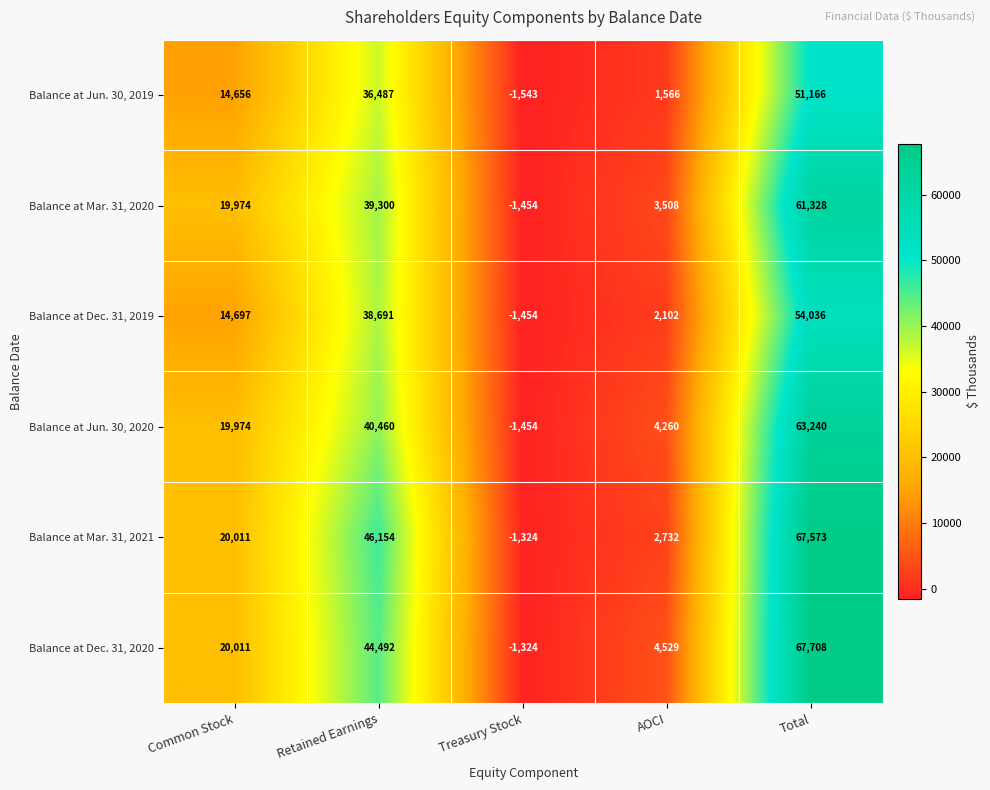

At which category is the sum across all series the highest?

Total